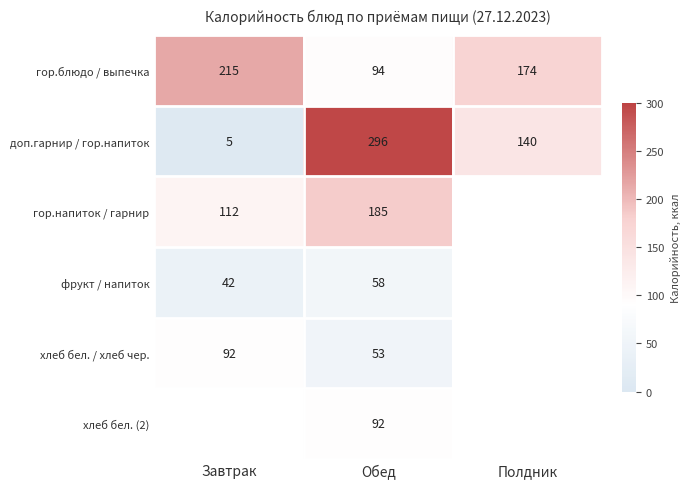

At how many categories does at least one series exceed 160?

3